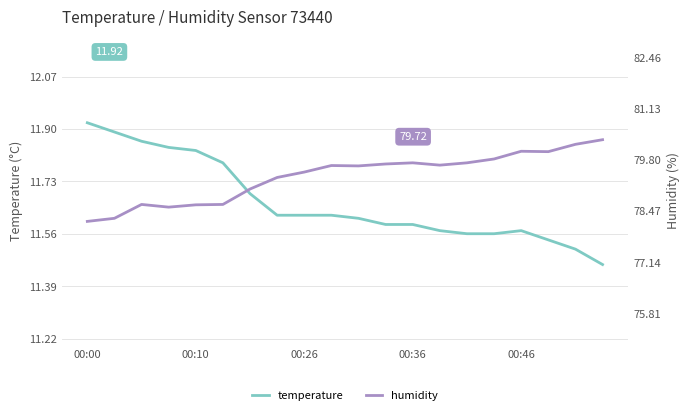

At which category does the chart reach its peak across all series?

19